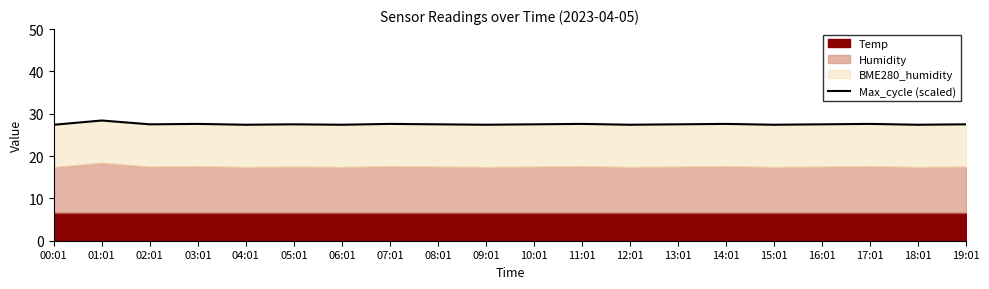

What is the difference between the maximum and second lowest values?

1.0